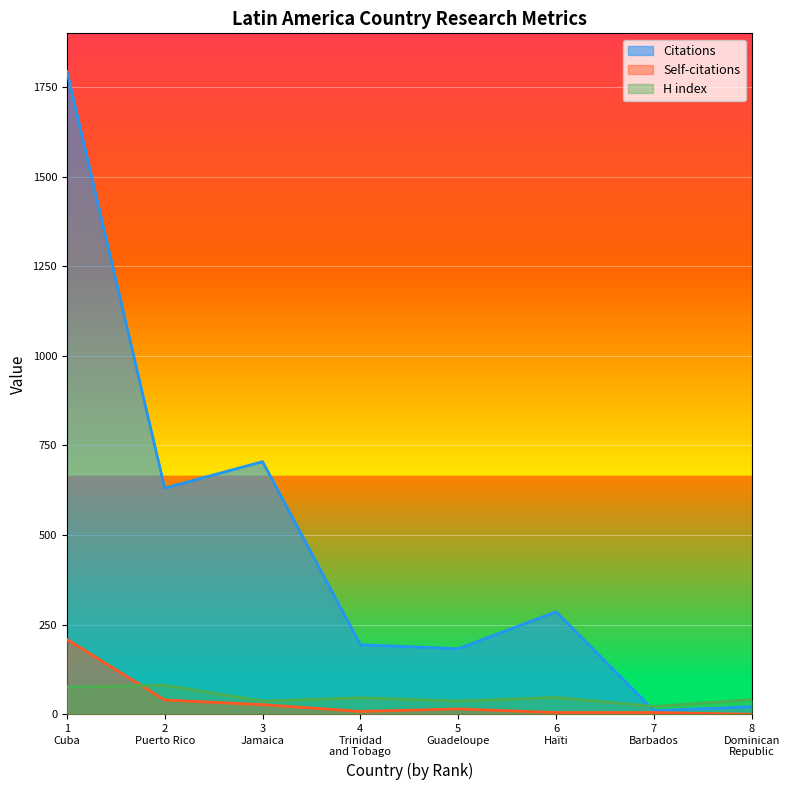

True or false: Citations and Self-citations cross at least once.

False